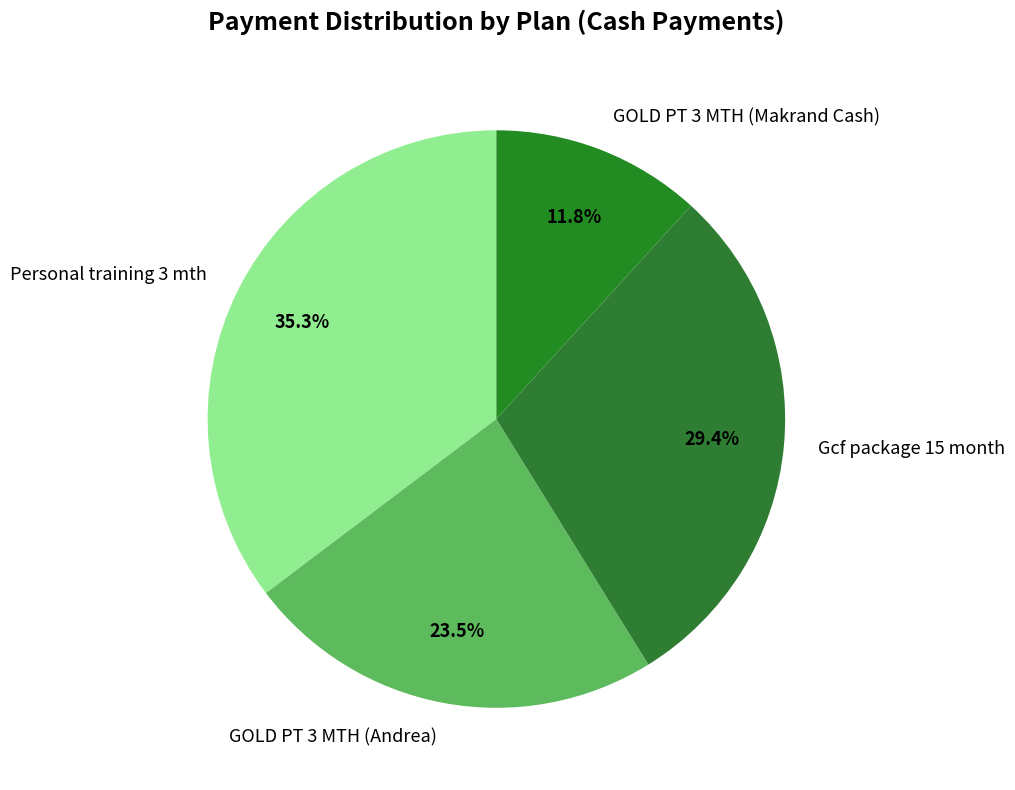

Does GOLD PT 3 MTH (Andrea) account for over 50% of the chart?

No